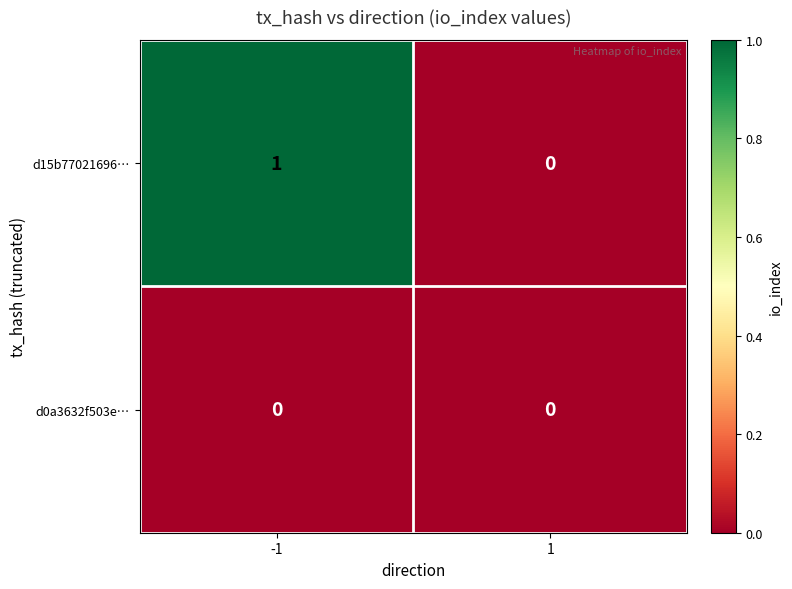

At which category is the sum across all series the highest?

-1